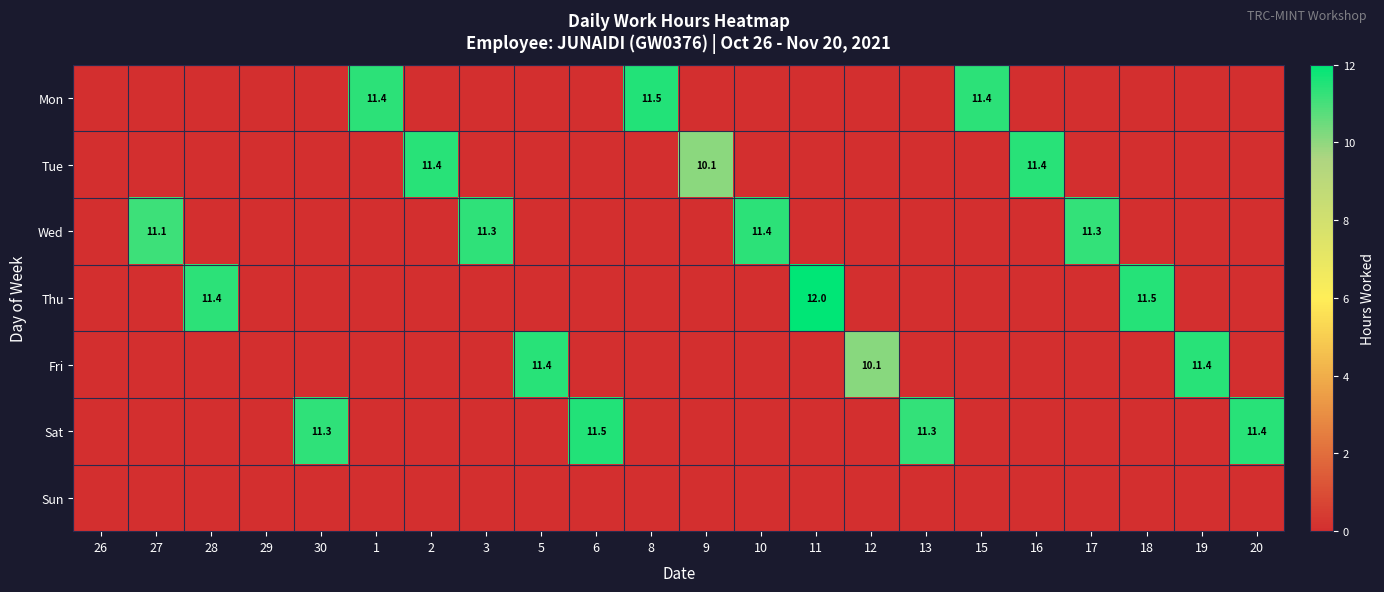

The Wed series shows 11.4 at 10. True or false?

True